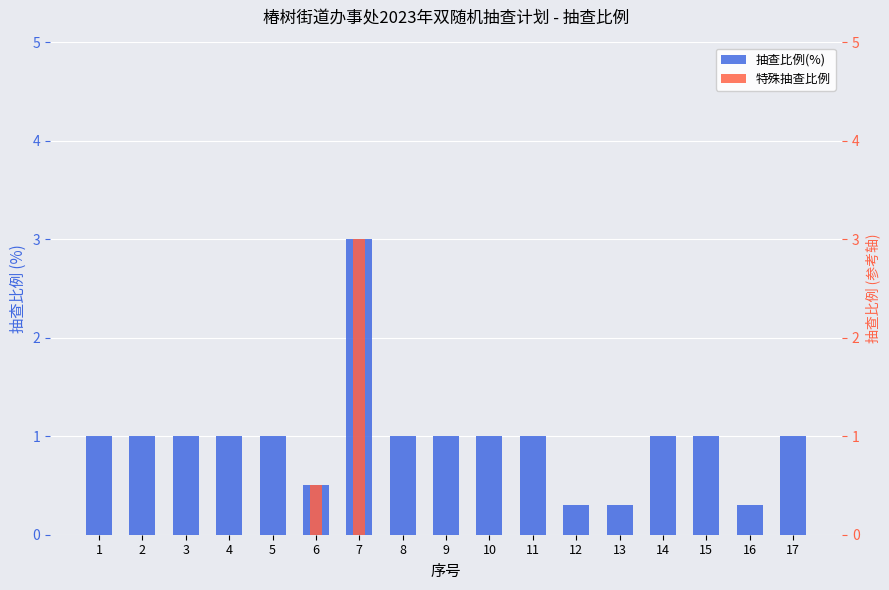

The value of 抽查比例(%) at 15 is 1.0. True or false?

True